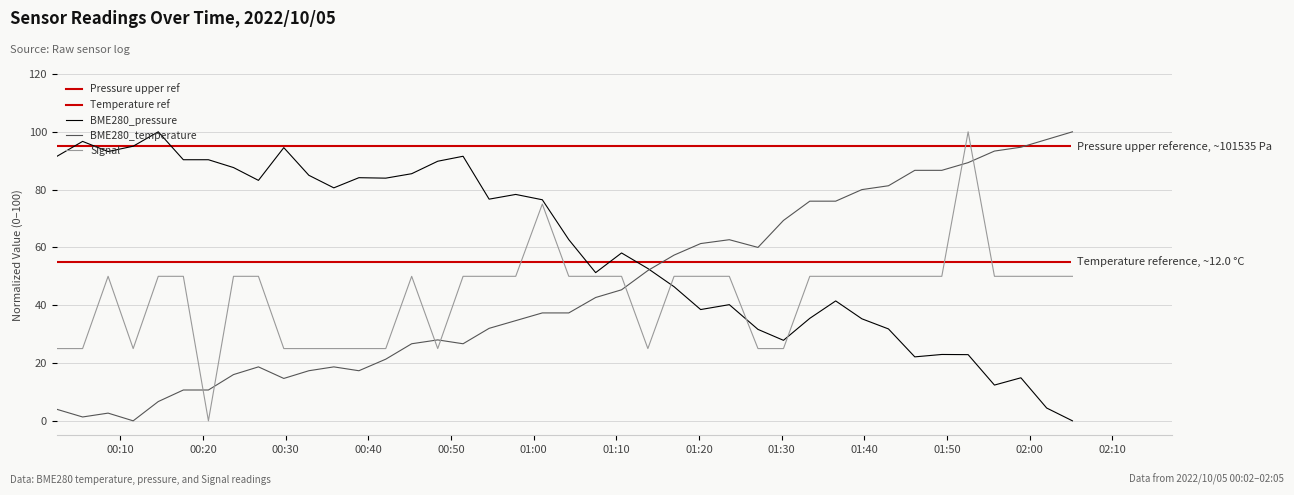

How many times do BME280_pressure and BME280_temperature cross each other?

1